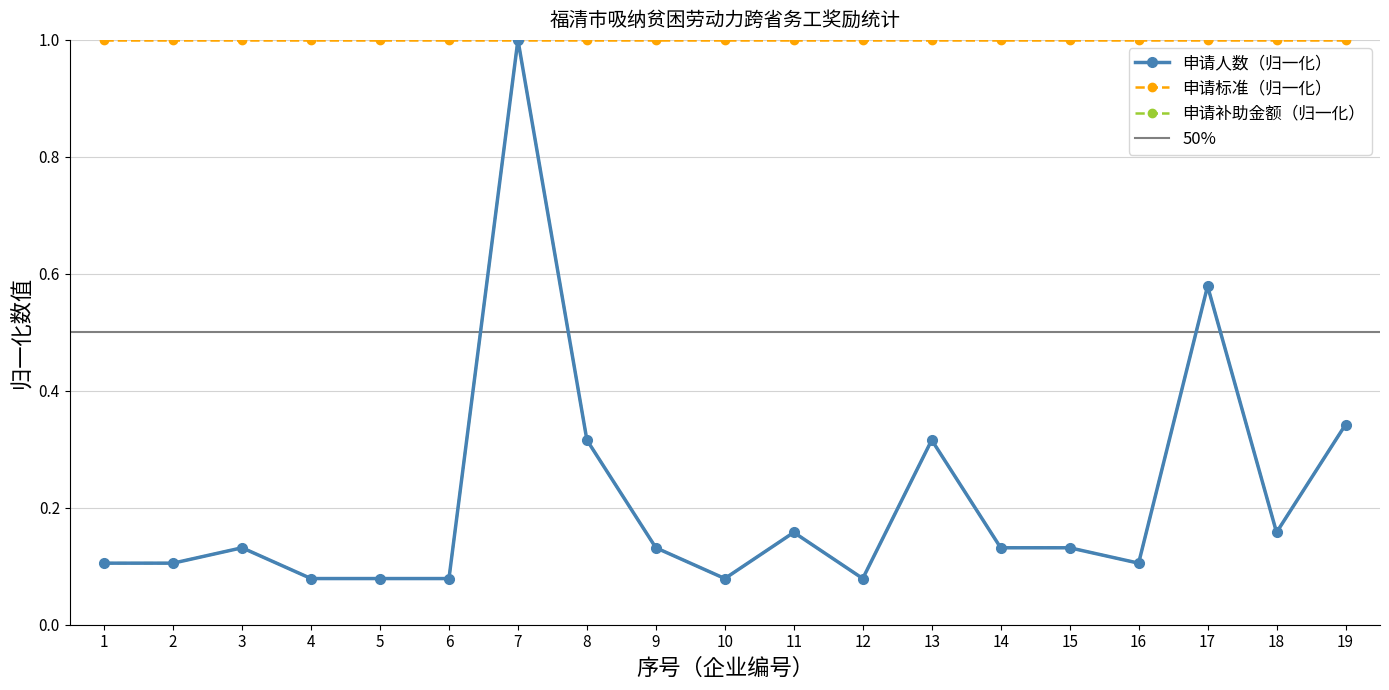

What is the lowest value of the 申请补助金额（元） series?

0.1